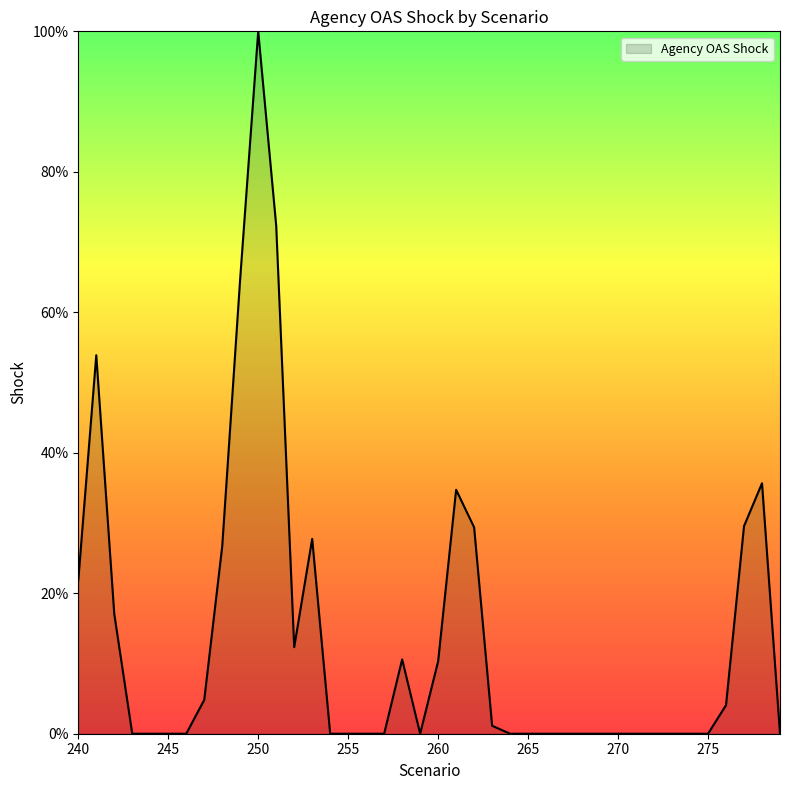

What is the maximum value shown in the chart?

100.0